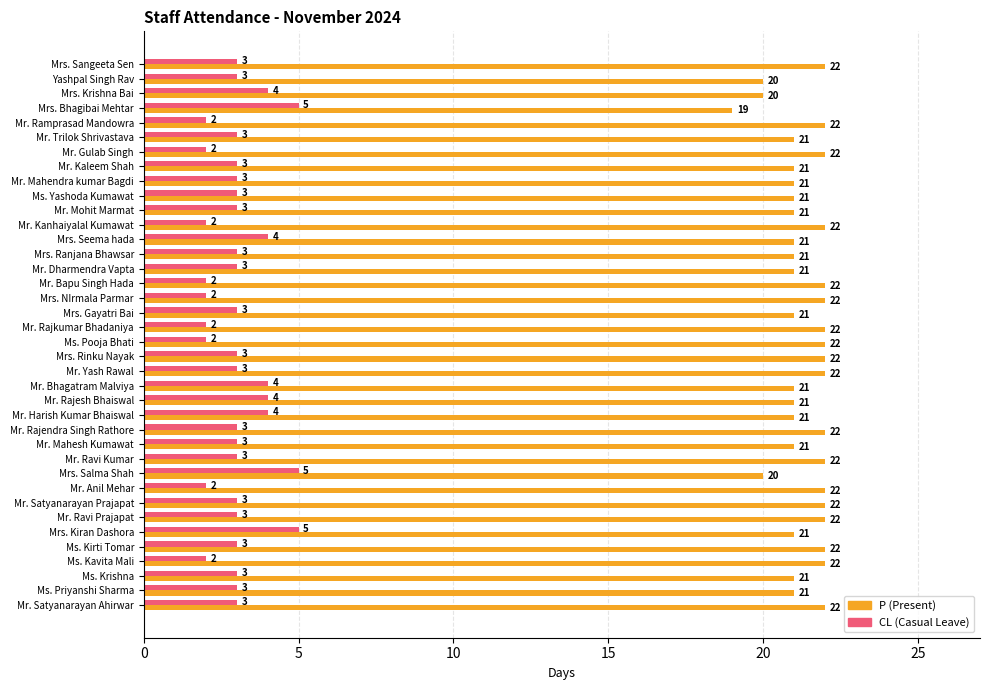

True or false: CL (Casual Leave) has a value of 8 at Mrs. Kiran Dashora.

False